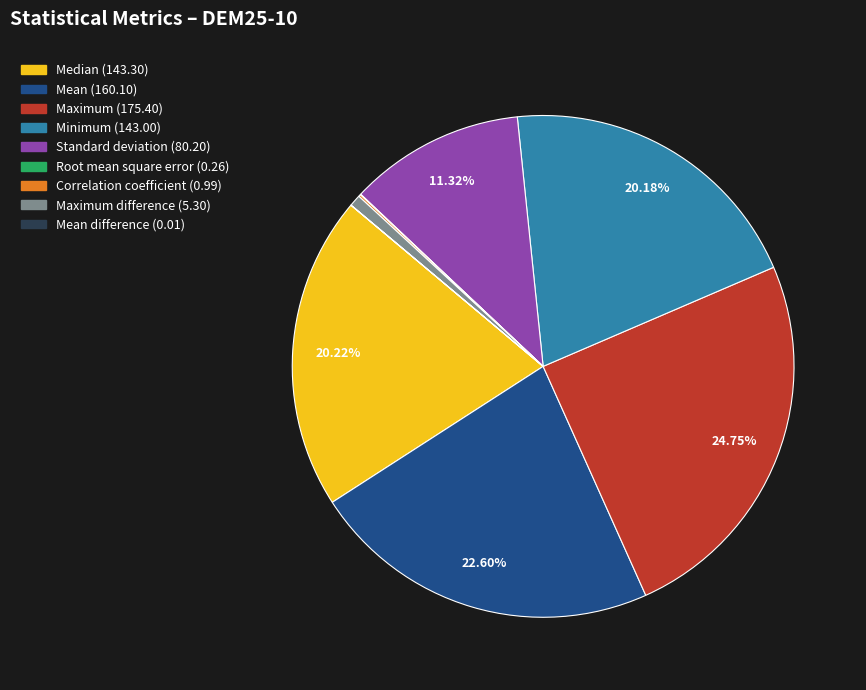

Is there any slice that represents more than half of the pie?

No